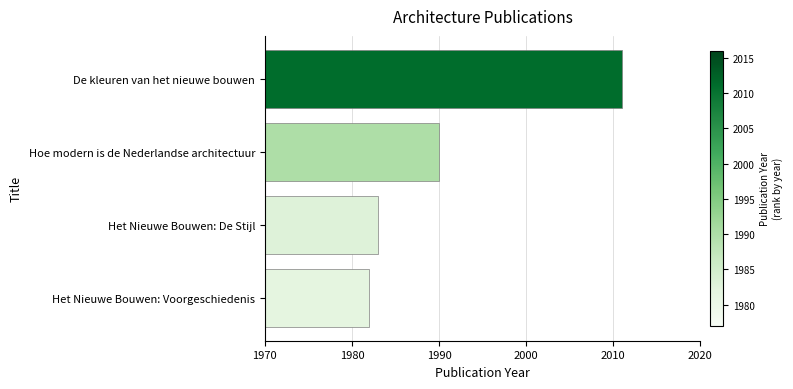

Reading top to bottom, transcribe all the data shown in this chart.

2011	1990	1983	1982